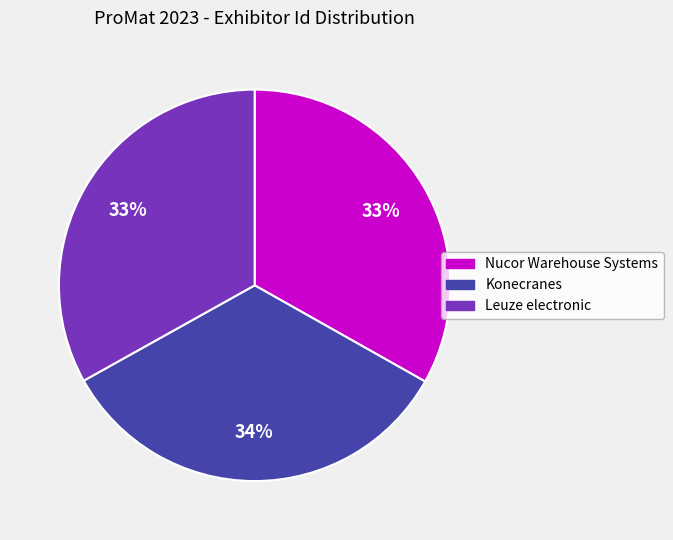

Which slice is the largest?

Konecranes